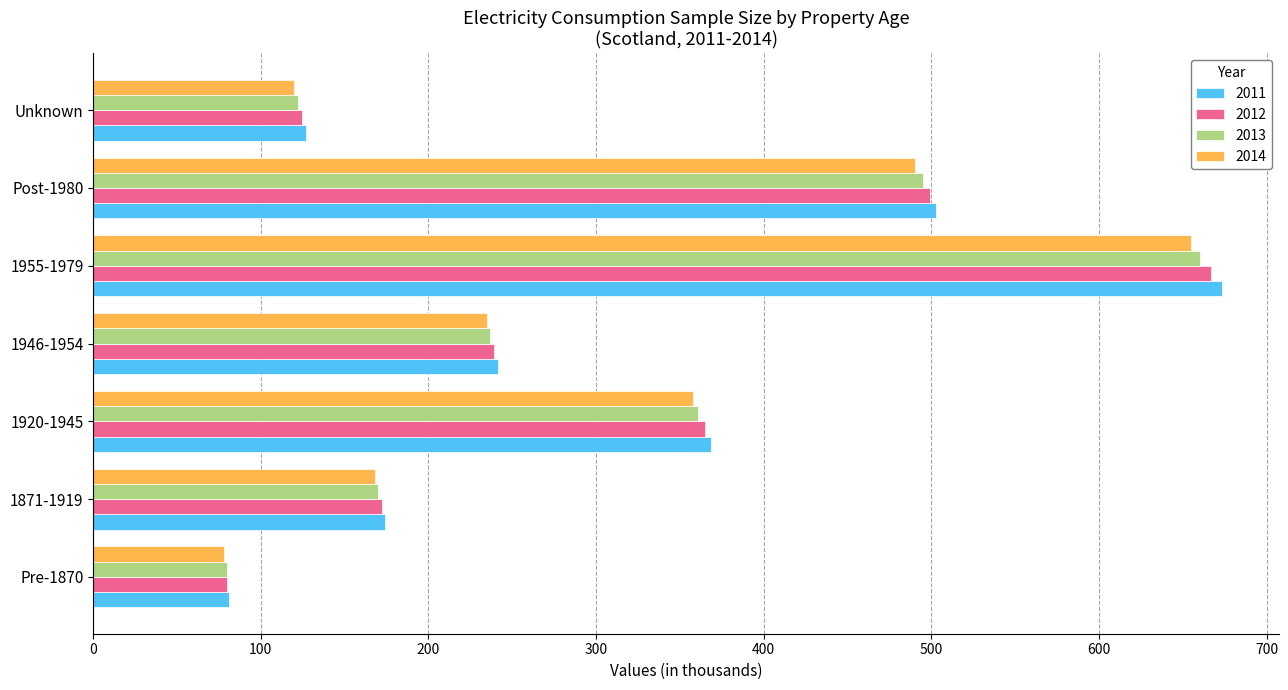

Rank the categories by 2014 value from lowest to highest.

Pre-1870, Unknown, 1871-1919, 1946-1954, 1920-1945, Post-1980, 1955-1979